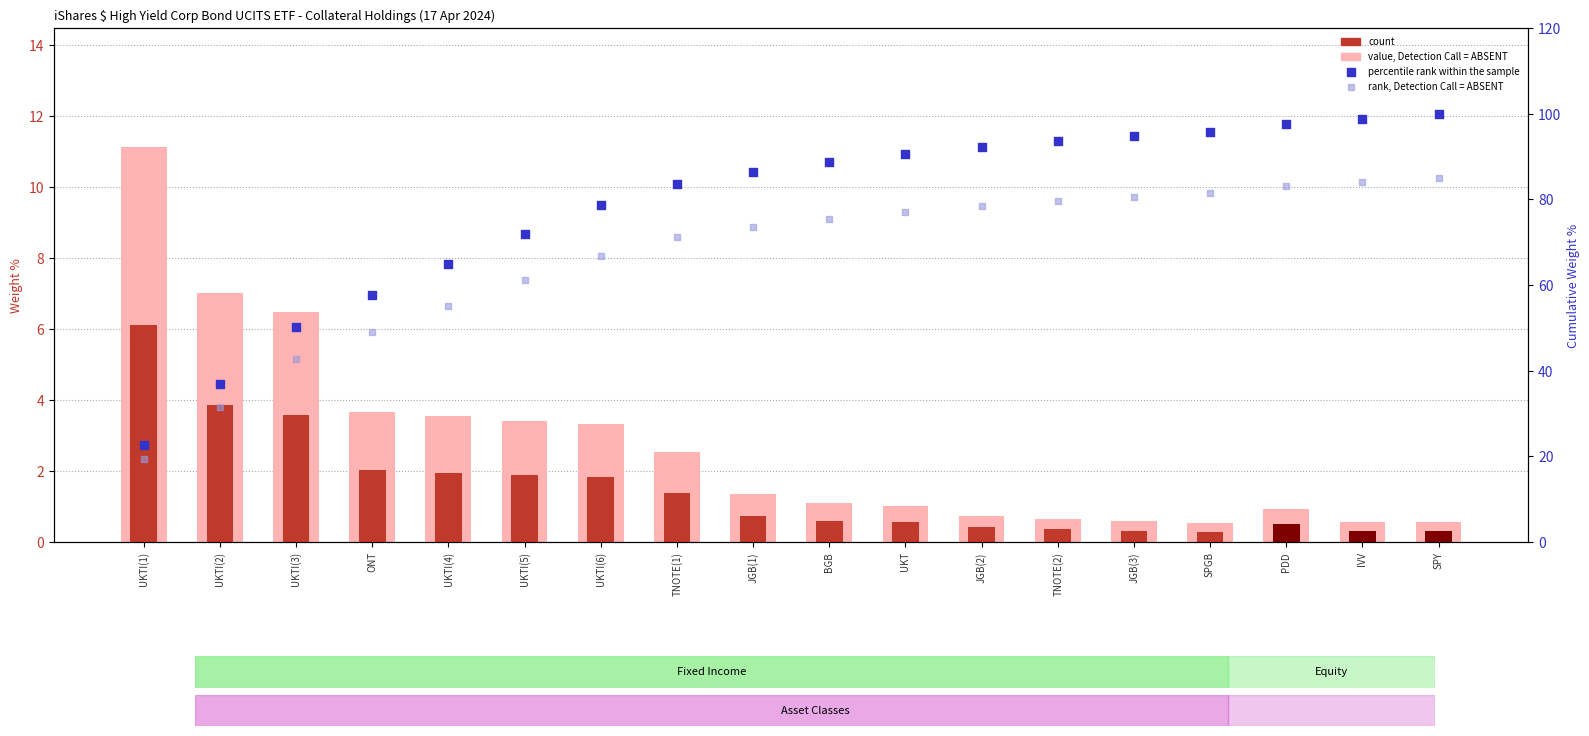

Which series contains the highest Y value?

percentile rank within the sample